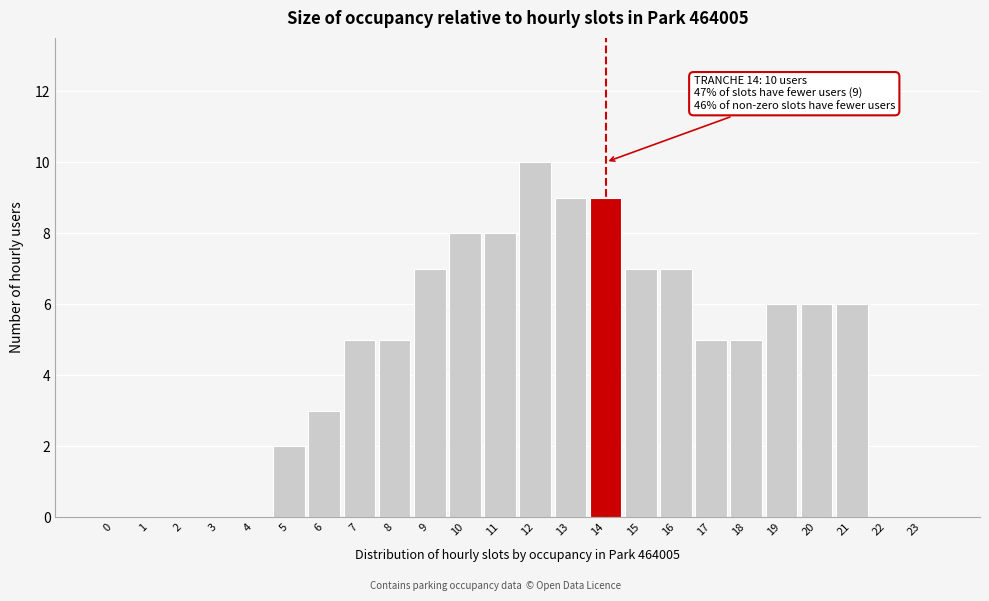

Reading left to right, what are all the values shown in this chart?

0=0	1=0	2=0	3=0	4=0	5=2	6=3	7=5	8=5	9=7	10=8	11=8	12=10	13=9	14=9	15=7	16=7	17=5	18=5	19=6	20=6	21=6	22=0	23=0